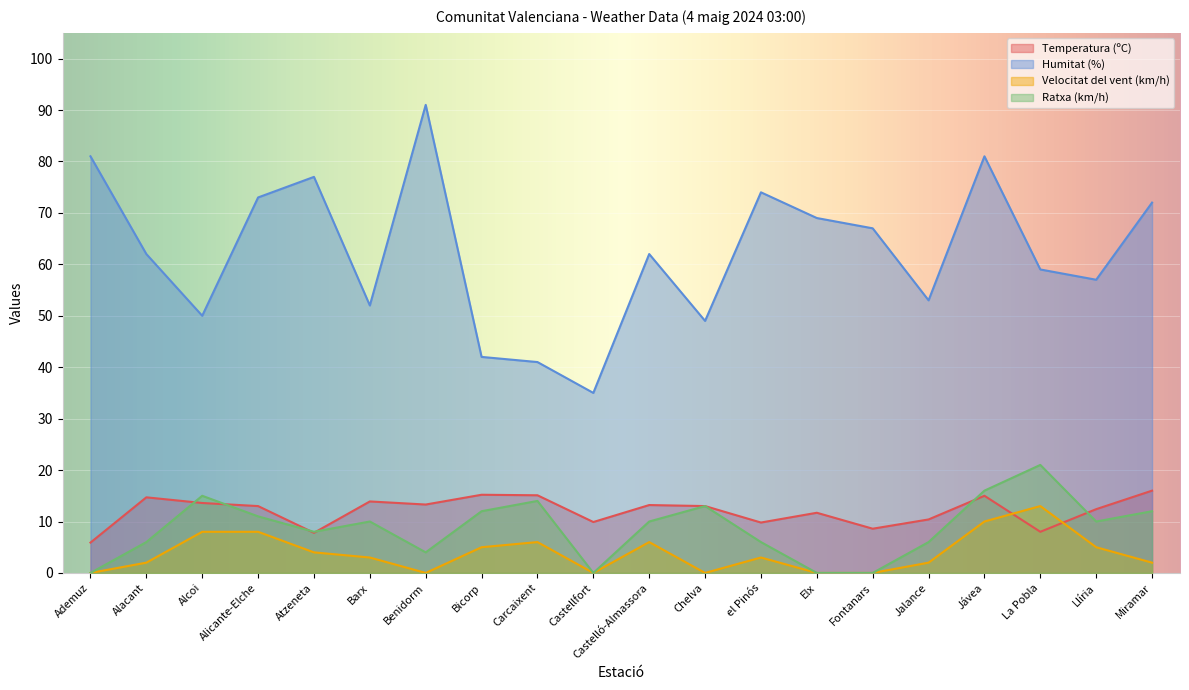

Rank the series at Jávea from highest to lowest value.

Humitat (%), Ratxa (km/h), Temperatura (ºC), Velocitat del vent (km/h)